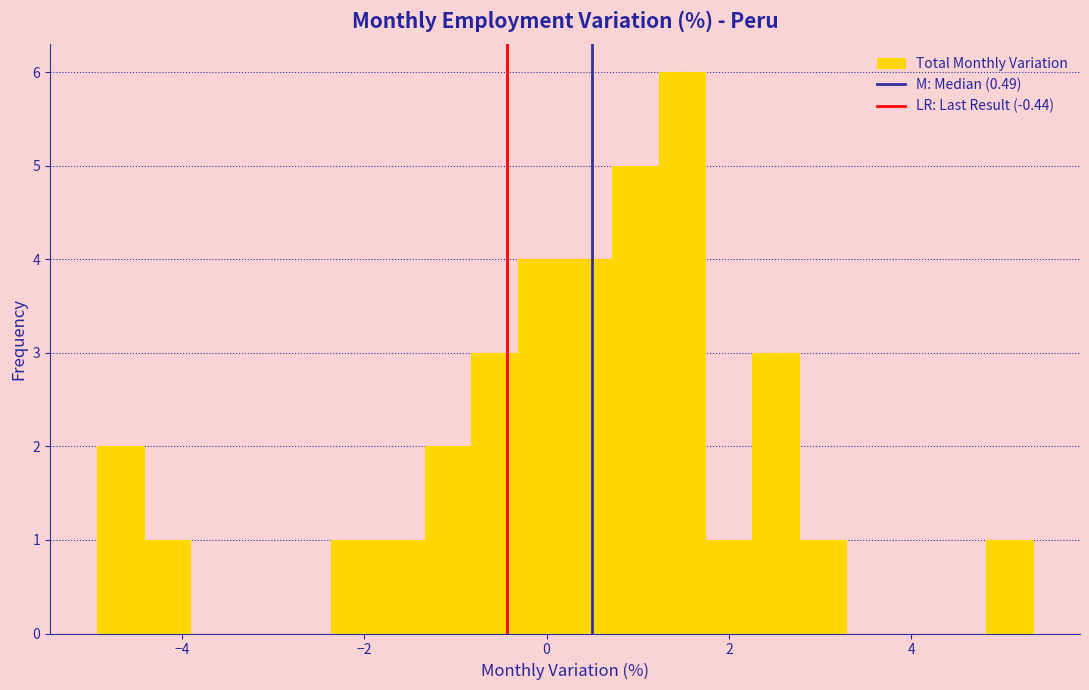

Around what value on the x-axis is the tallest bar? Give the approximate position of its centre, as read against the axis.

1.4